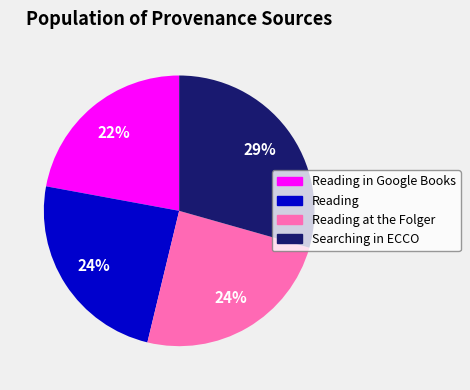

Does Reading at the Folger account for over 50% of the chart?

No